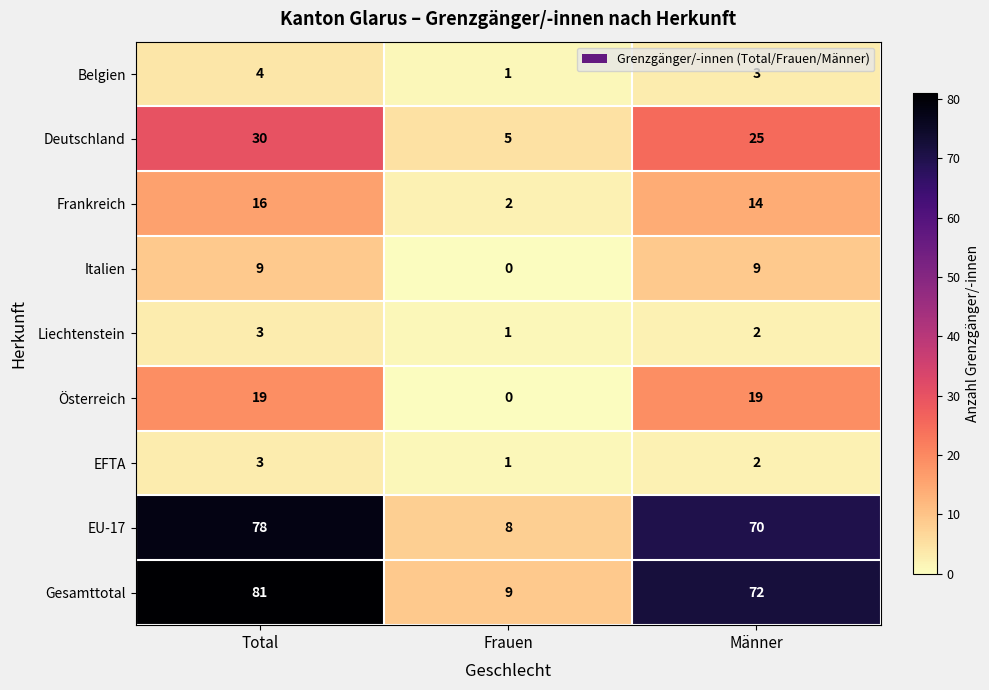

How many data points in Italien are less than 9?

1